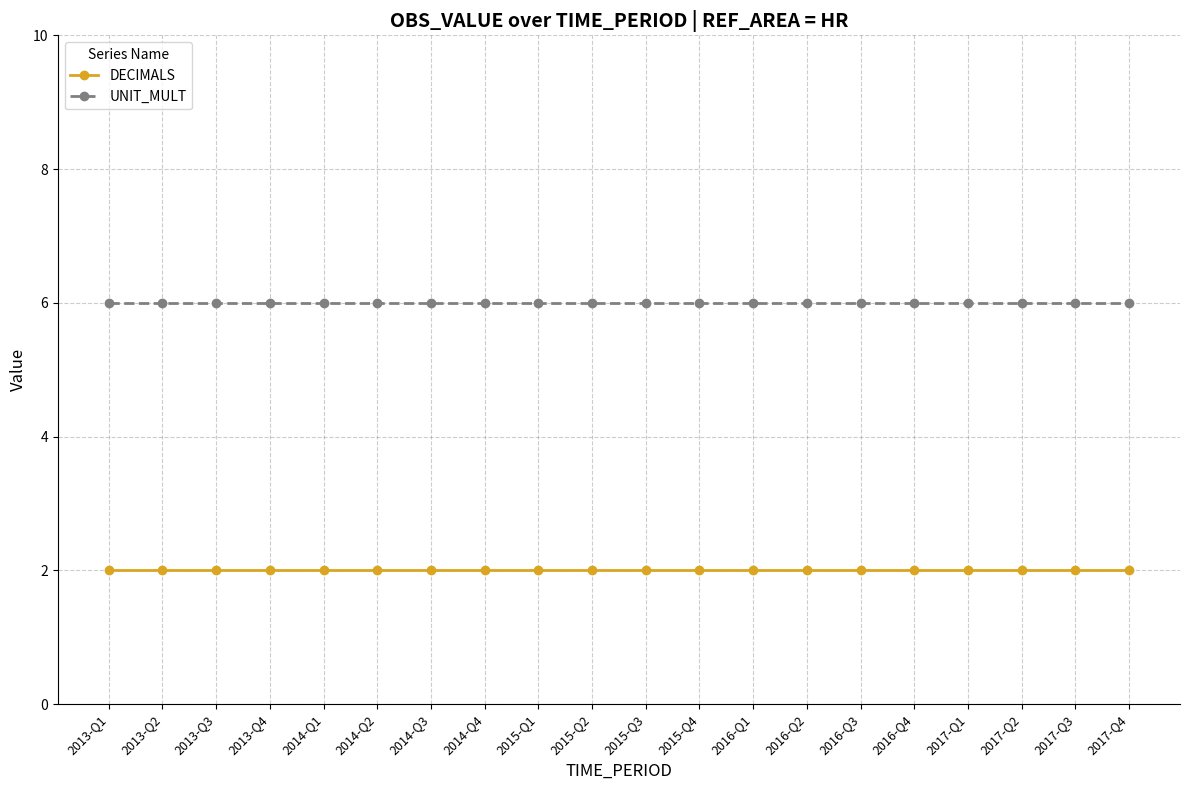

Does the chart have visible grid lines?

Yes